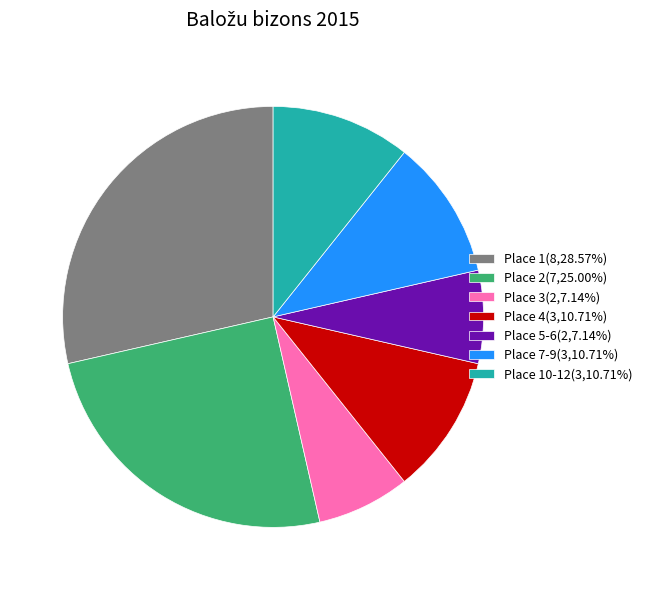

How many segments does this pie chart have?

7